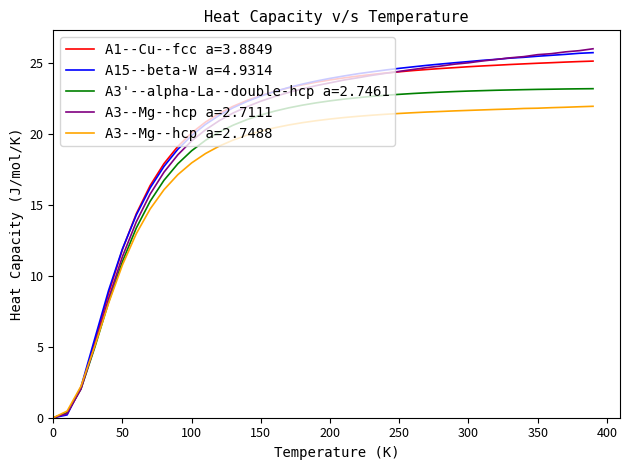

What is the greatest value displayed?

26.0